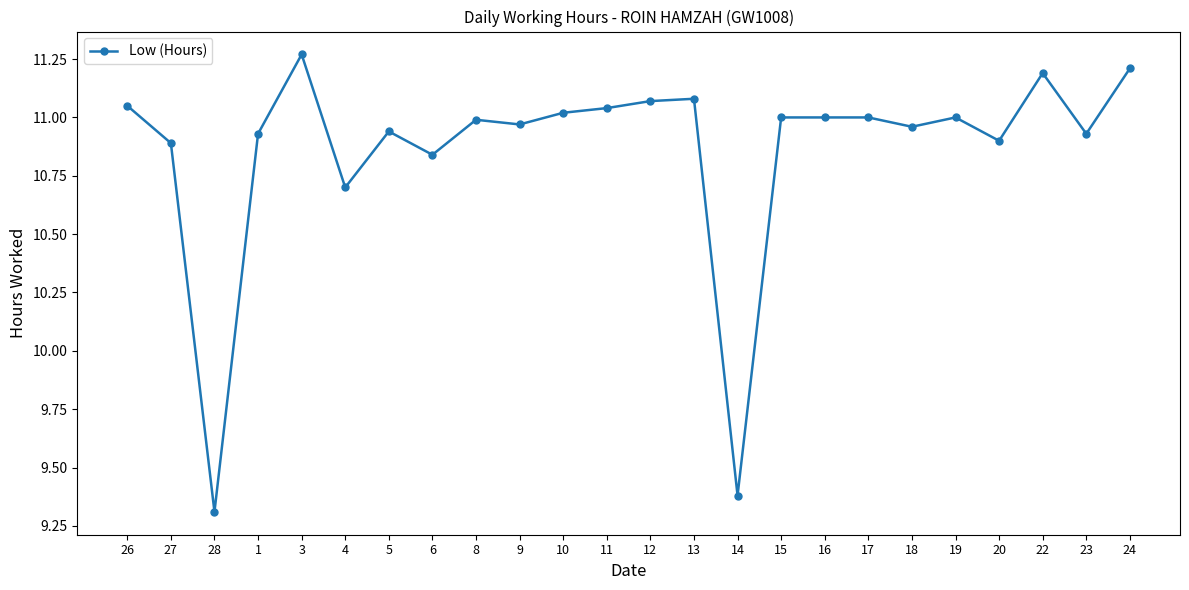

What is the label of the 4th point from the right?

20